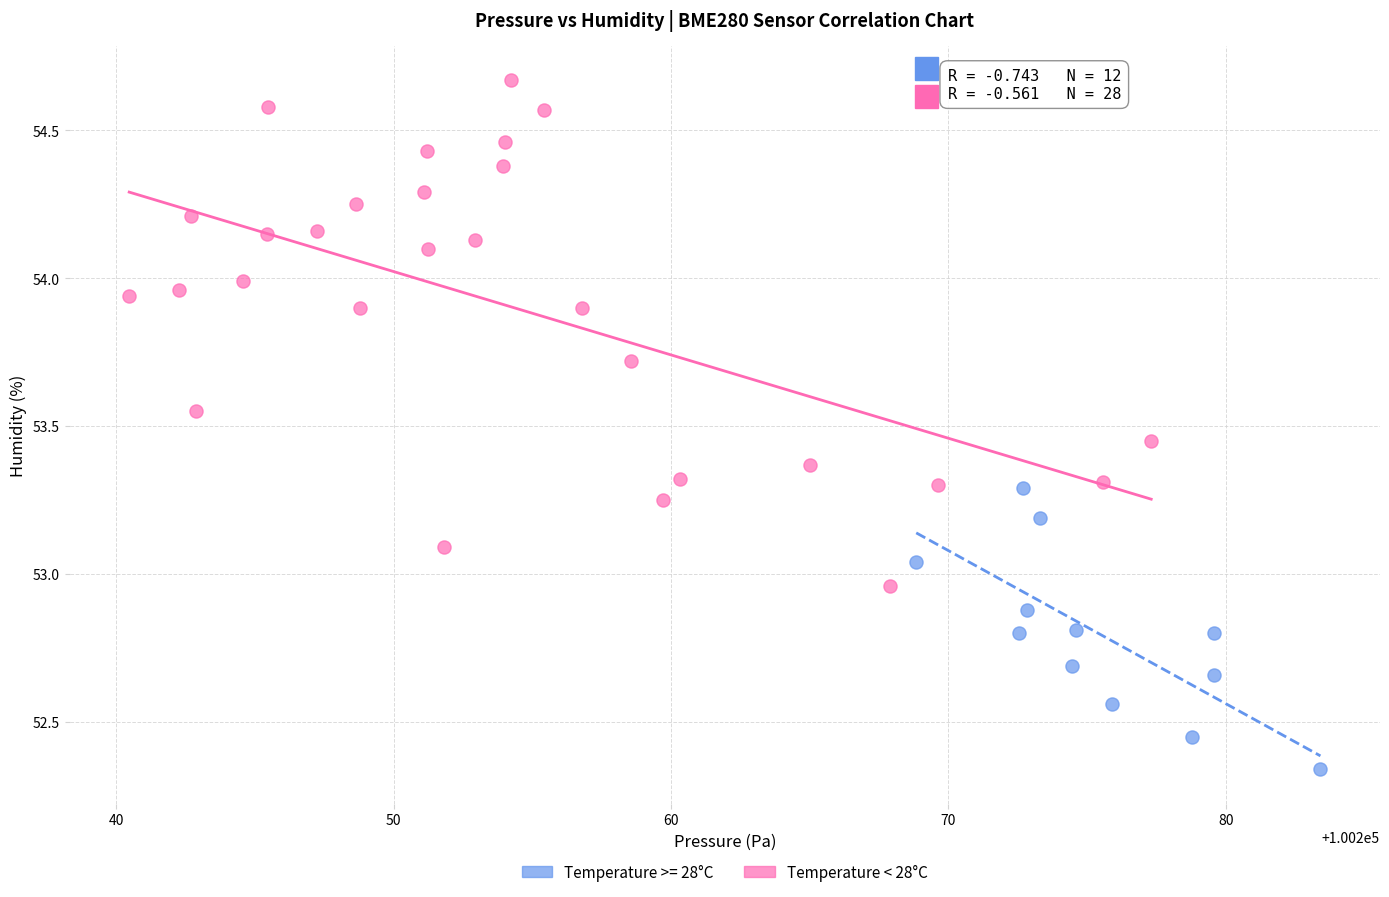

Which series has the largest Y range (max minus min)?

Temperature < 28°C